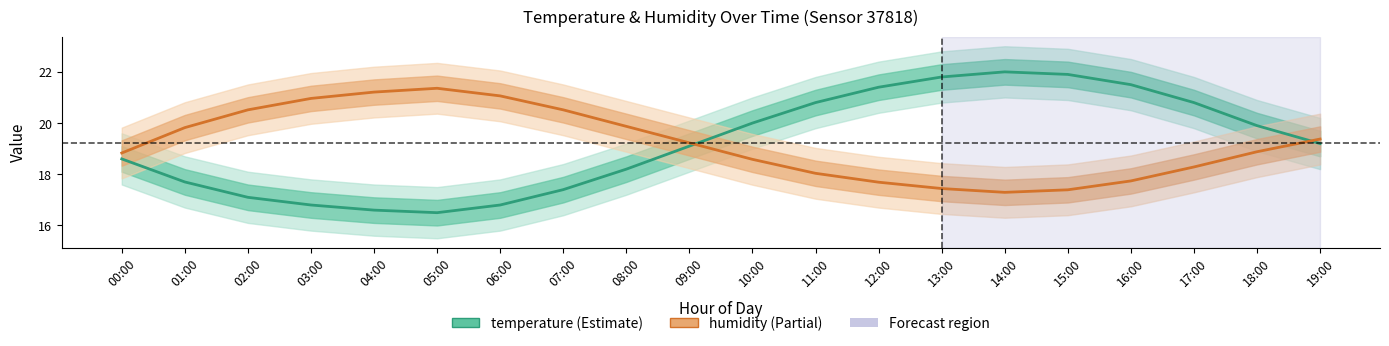

Which has a higher value, 12:00 or 03:00?

12:00